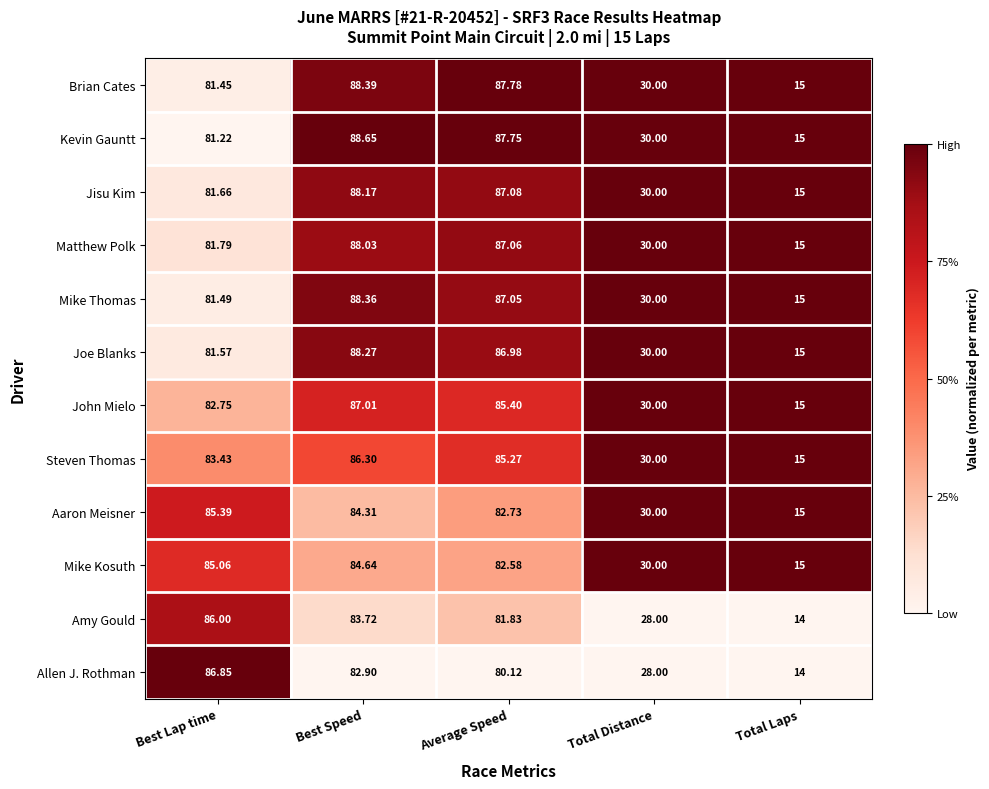

Which category has the highest value in the Mike Thomas series?

Best Speed